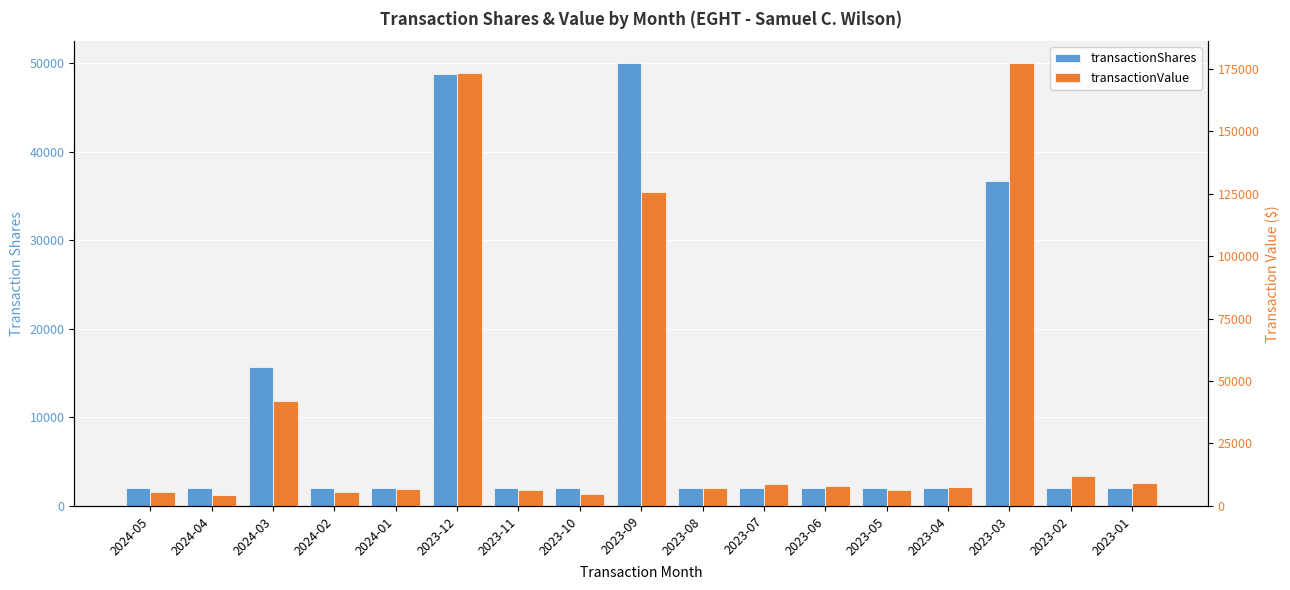

What are all the series names shown in the legend?

transactionShares, transactionValue